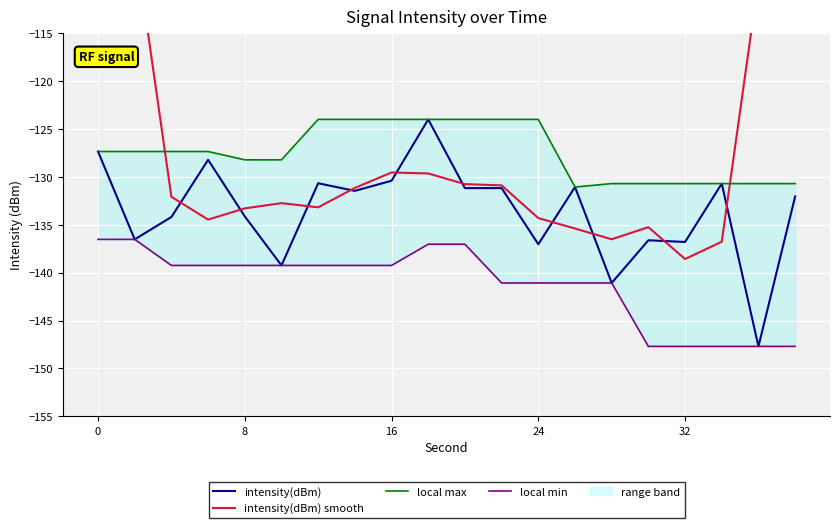

What is the maximum value for intensity(dBm)?

-124.0